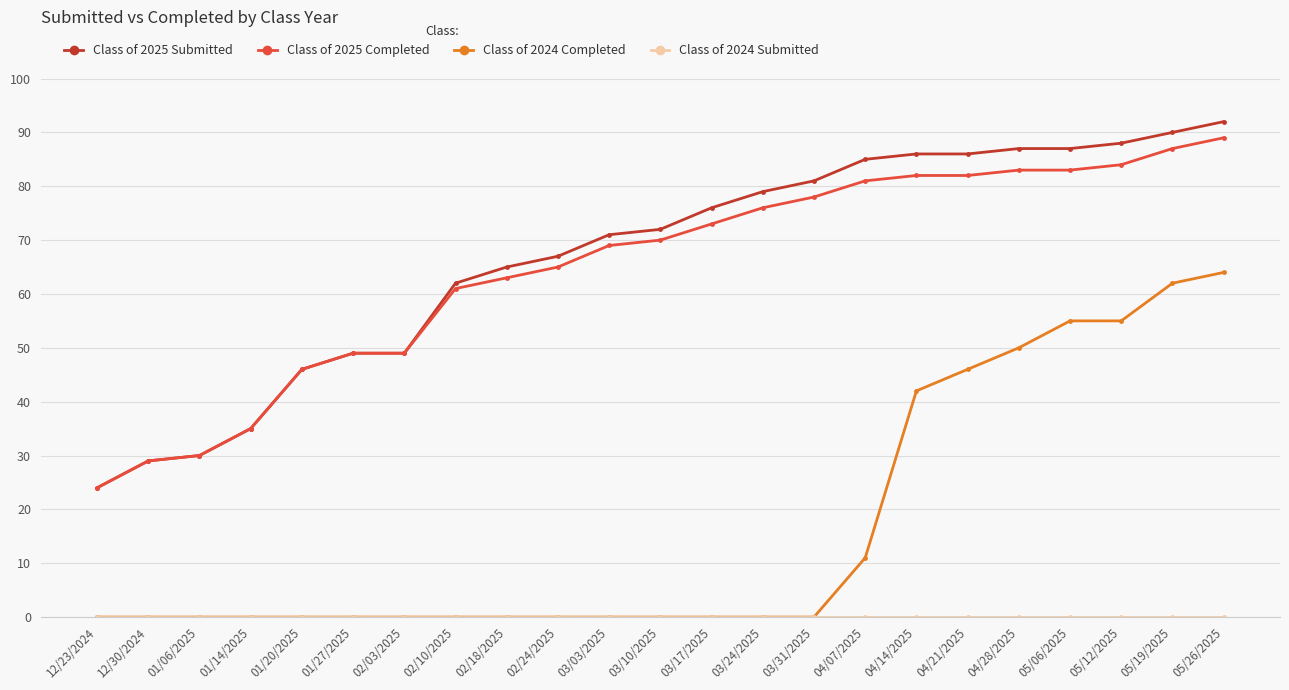

Is the value of Class of 2025 Completed at 03/10/2025 greater than the value of Class of 2024 Completed at 05/19/2025?

Yes